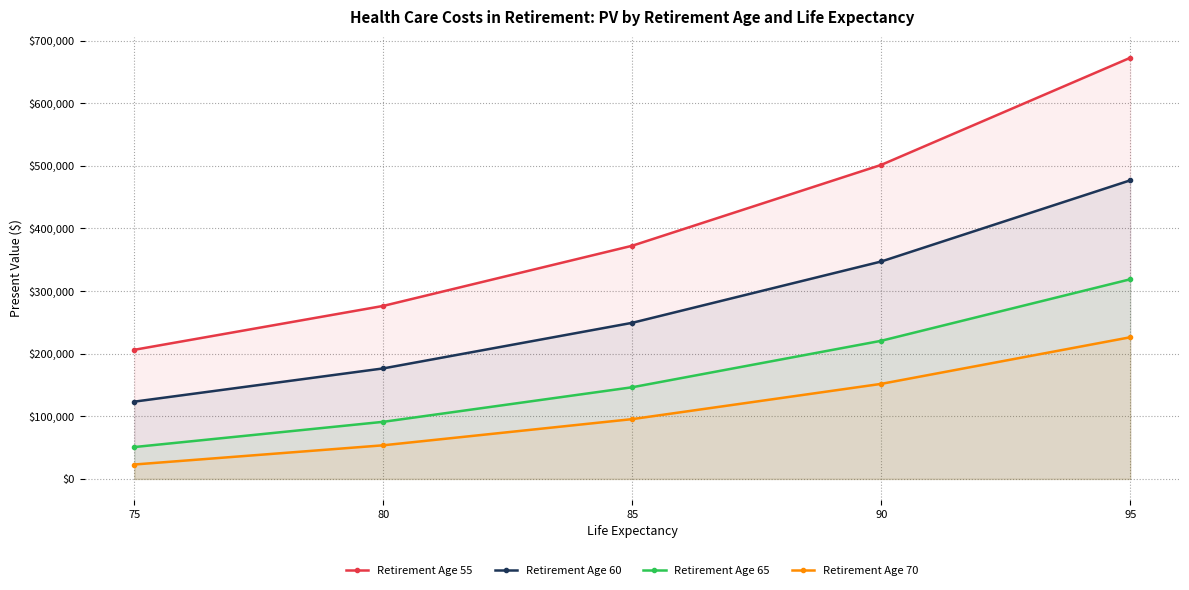

At how many categories does at least one series exceed 391278?

2